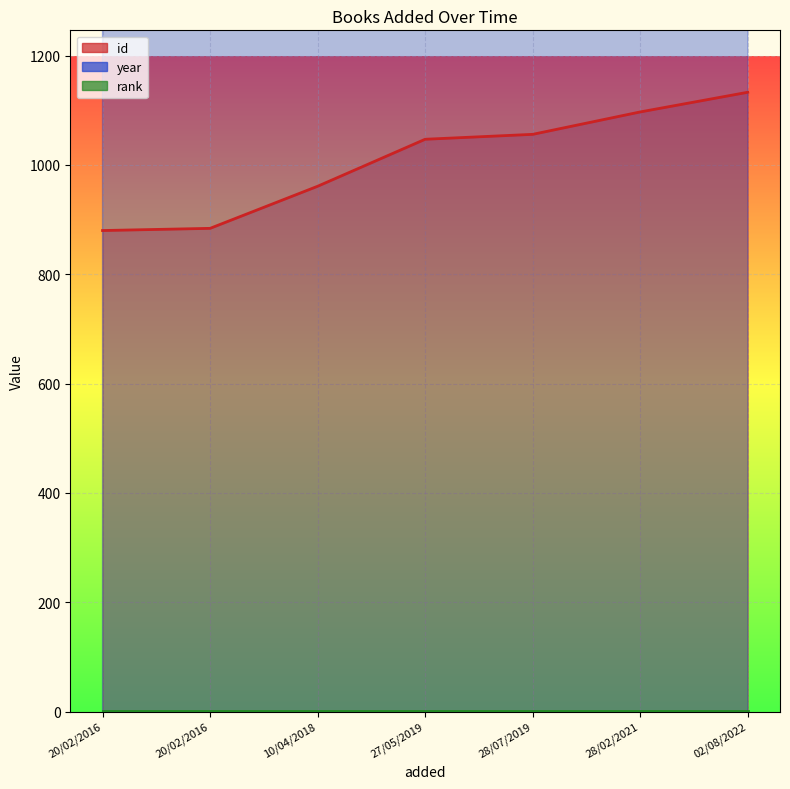

What is the approximate value of year at 28/07/2019?

2019